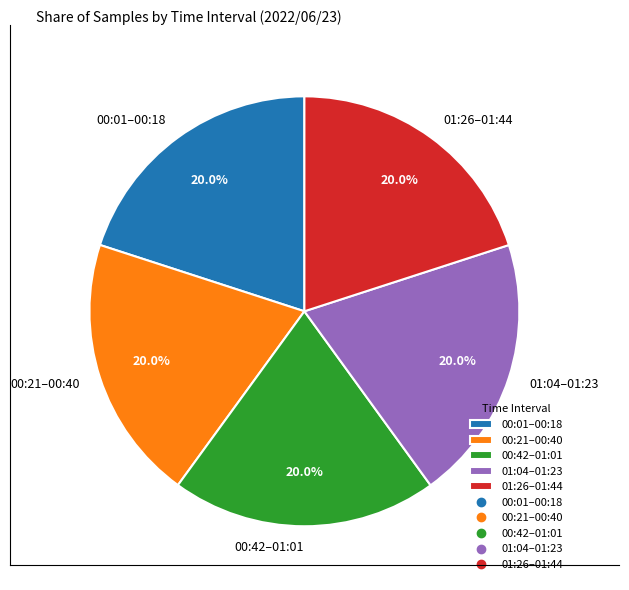

Approximately how many times larger is the value at 00:21–00:40 compared to 01:04–01:23?

1.0